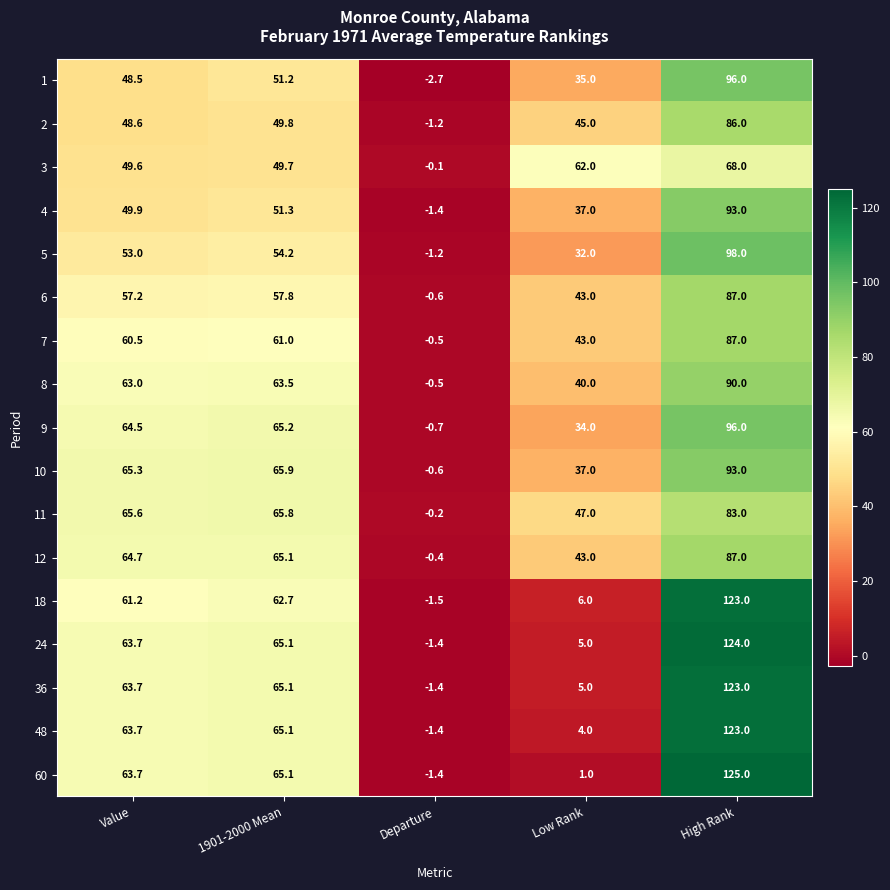

Between Value and Departure, which series saw the biggest shift?

10